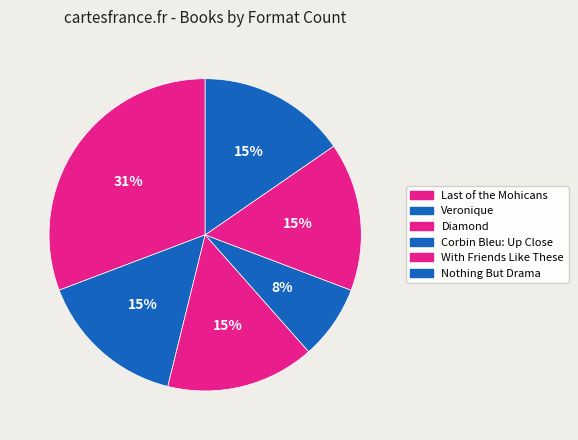

Does any single category account for the majority?

No